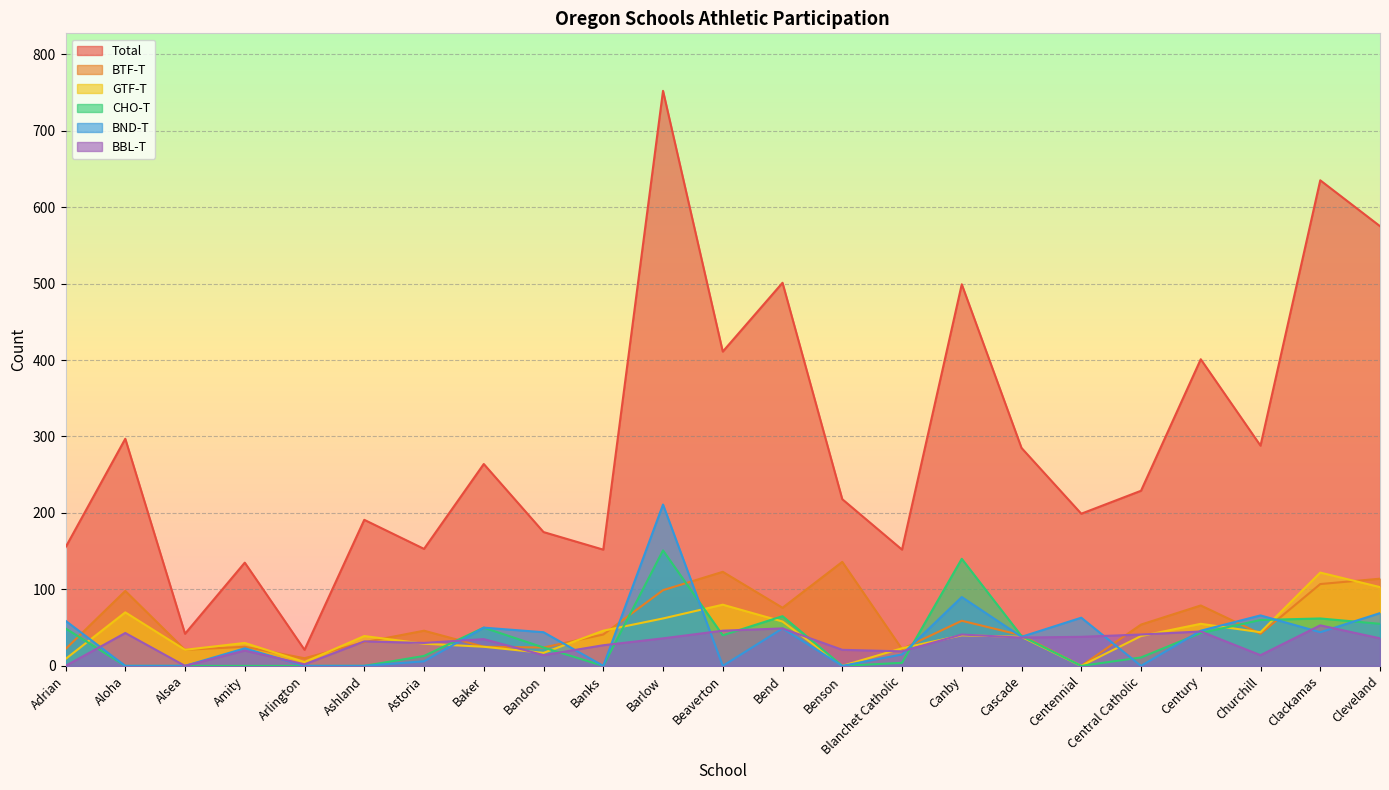

Reading right to left, list all the values displayed in this chart.

Total: 575	635	288	401	229	199	285	499	152	218	501	411	752	152	175	264	153	191	21	135	42	297	155
BTF-T: 114	107	42	79	54	0	40	59	22	136	76	123	99	41	24	25	46	31	10	25	21	98	22
GTF-T: 103	122	44	55	39	0	38	40	23	0	58	80	62	46	17	25	29	39	5	30	21	70	9
CHO-T: 55	62	60	43	11	0	39	140	4	0	65	40	151	0	24	50	13	0	0	0	0	0	49
BND-T: 69	44	66	46	0	63	38	90	15	0	49	0	211	0	44	50	6	0	0	23	0	0	59
BBL-T: 36	53	14	45	41	38	37	41	19	21	49	46	36	27	14	35	30	32	2	20	0	43	0